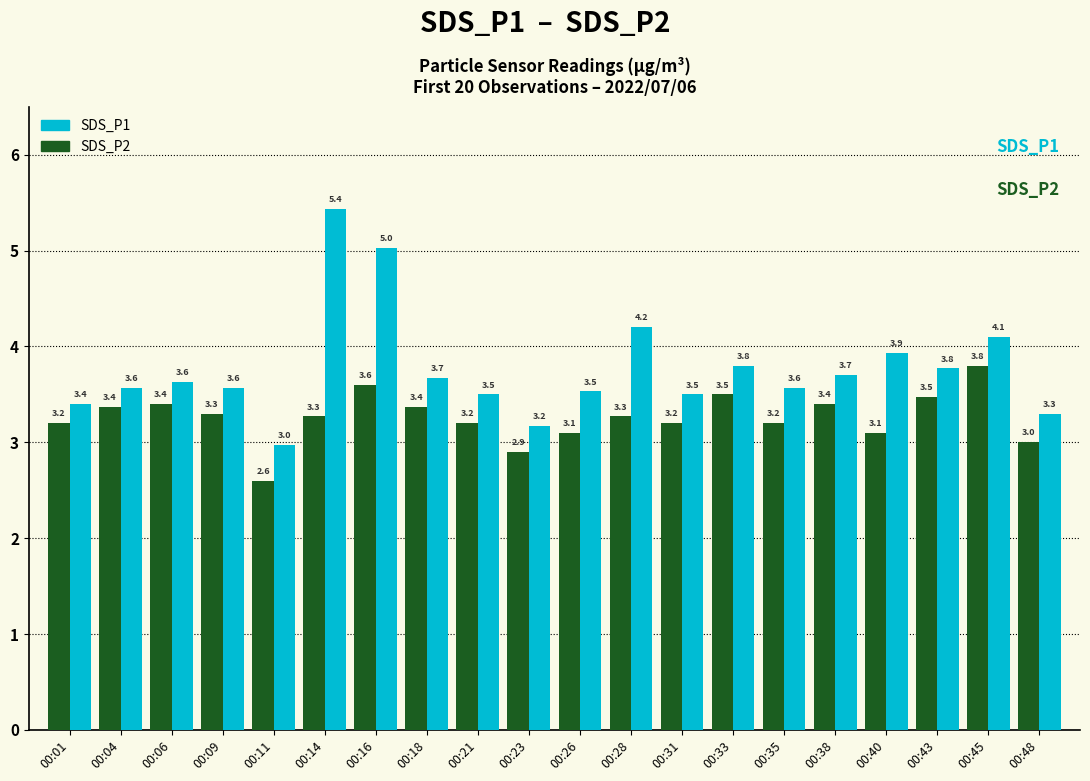

What is the total value across all series at 00:43?

7.2